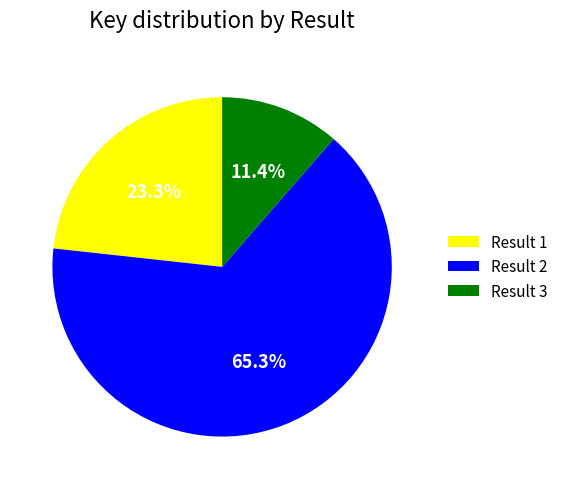

Rank the categories by value from lowest to highest.

Result 3, Result 1, Result 2